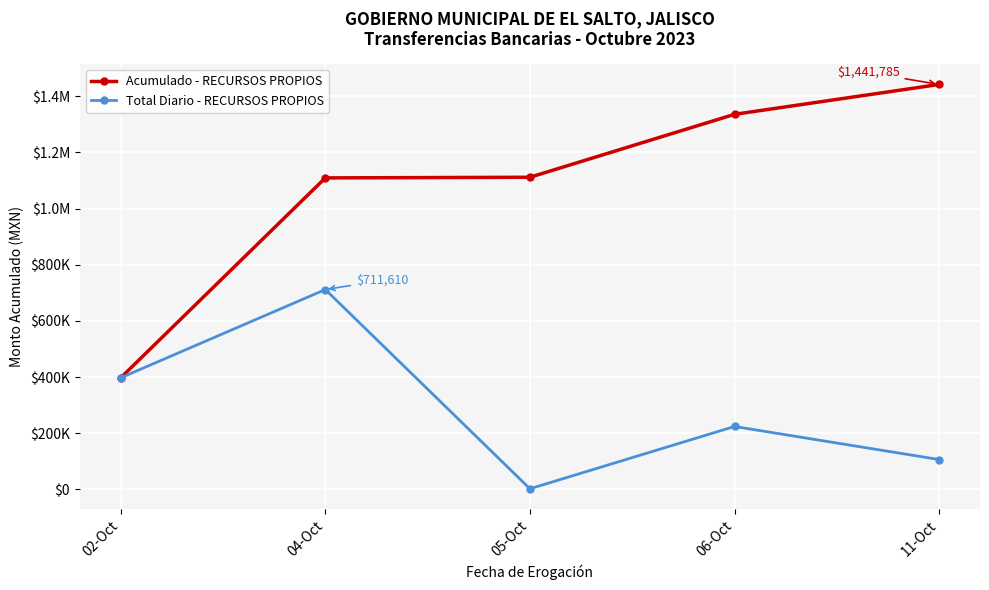

At which category is the sum across all series the highest?

04-Oct